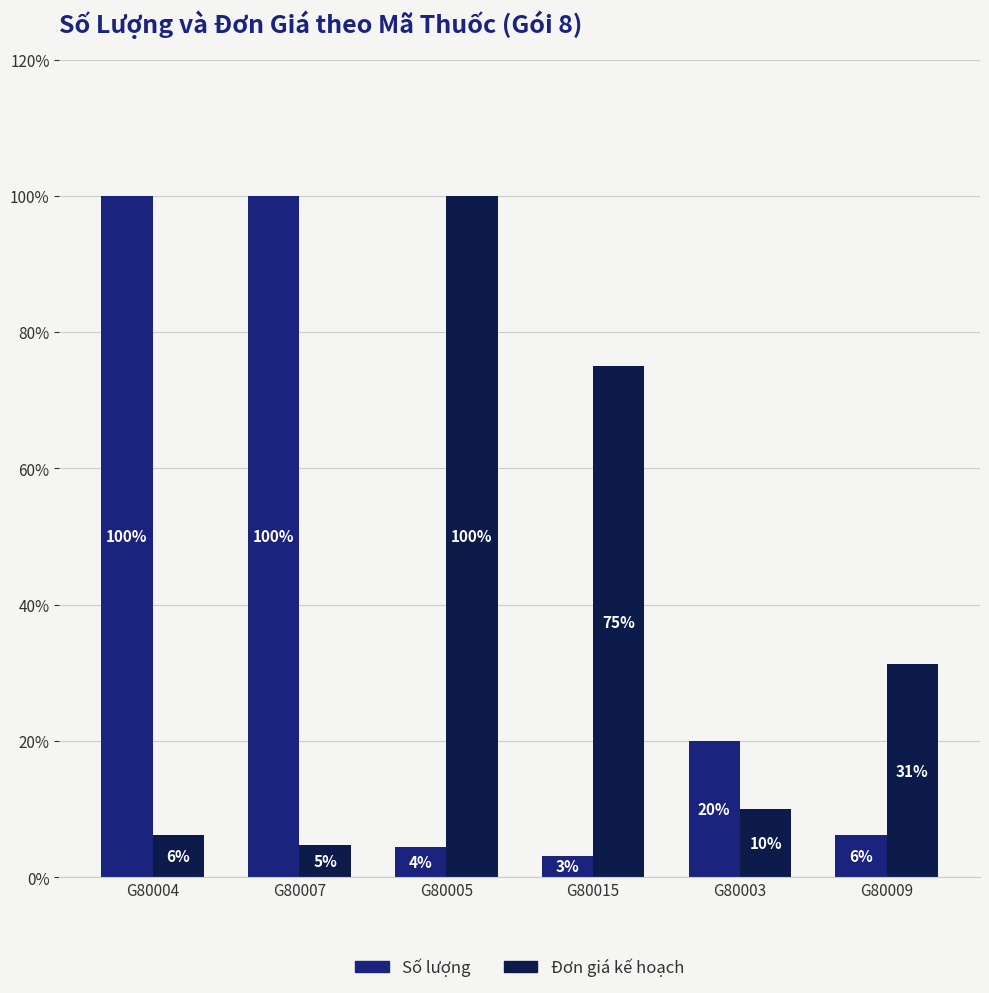

Count the number of categories in the chart.

6